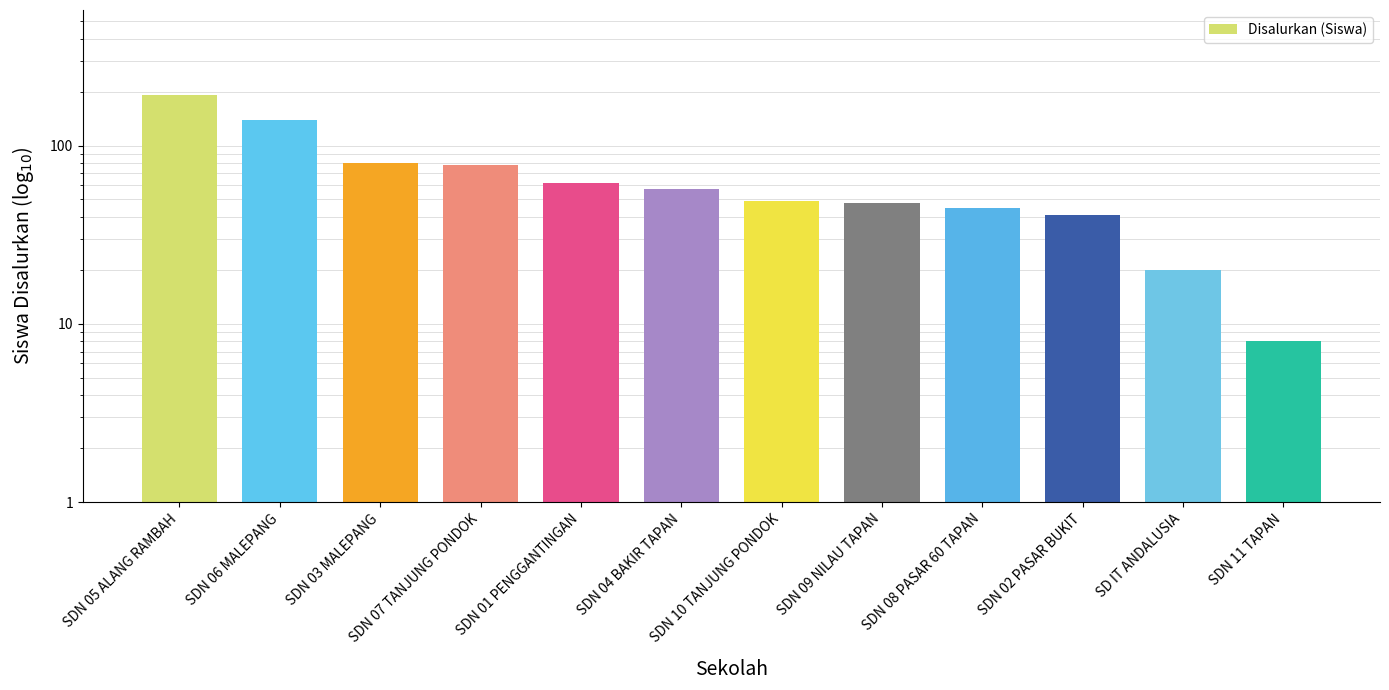

True or false: the data shows 45 at SDN 08 PASAR 60 TAPAN.

True